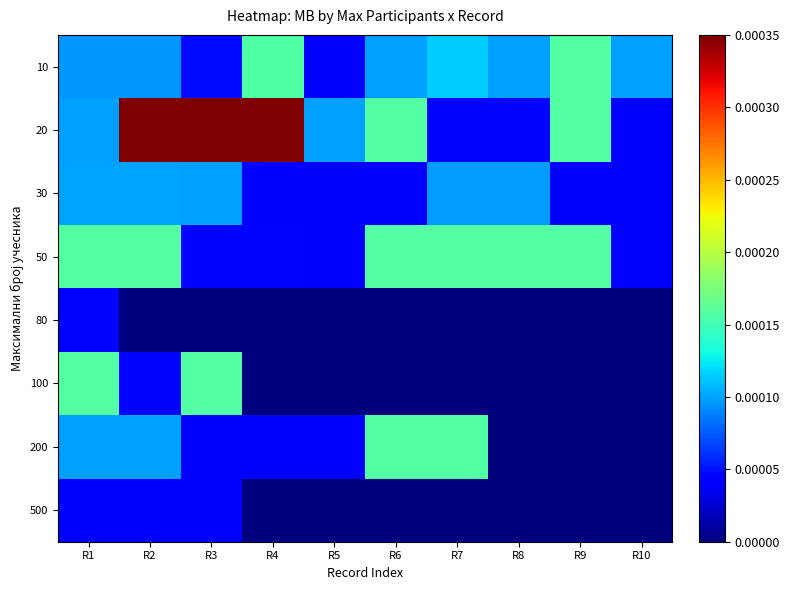

Between R5 and R8, which is larger?

R8